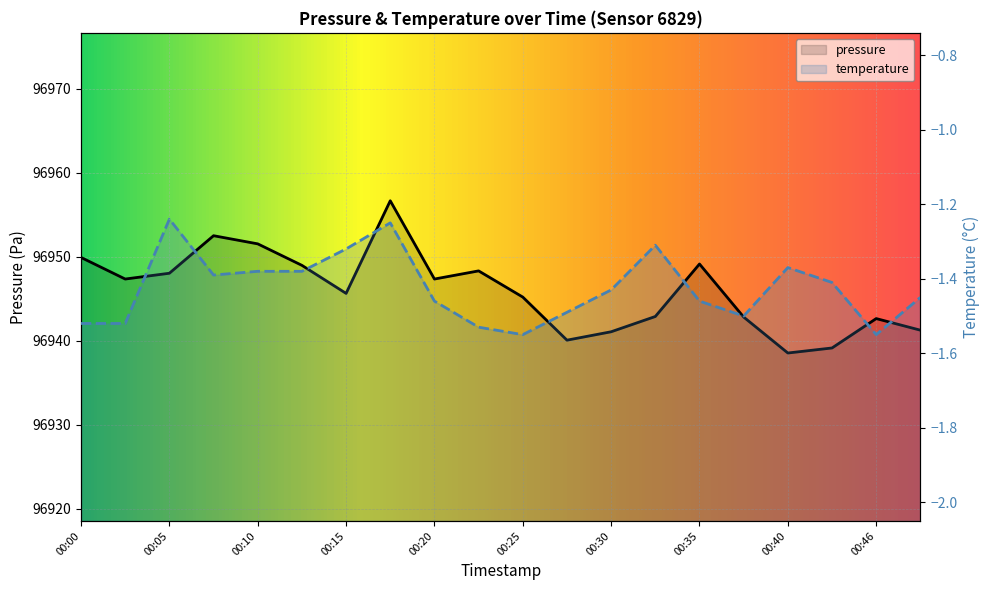

What is the spread (max minus min) of values at 00:05?

96949.3